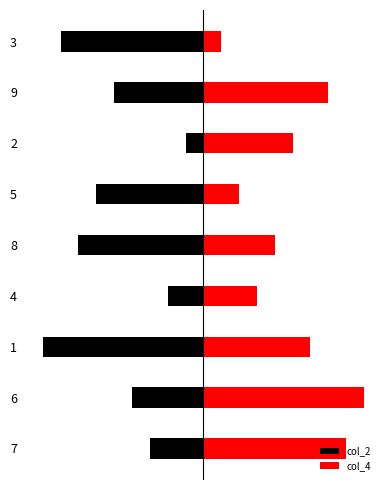

Reading right to left, list all the values displayed in this chart.

col_2: -8	-5	-1	-6	-7	-2	-9	-4	-3
col_4: 1	7	5	2	4	3	6	9	8